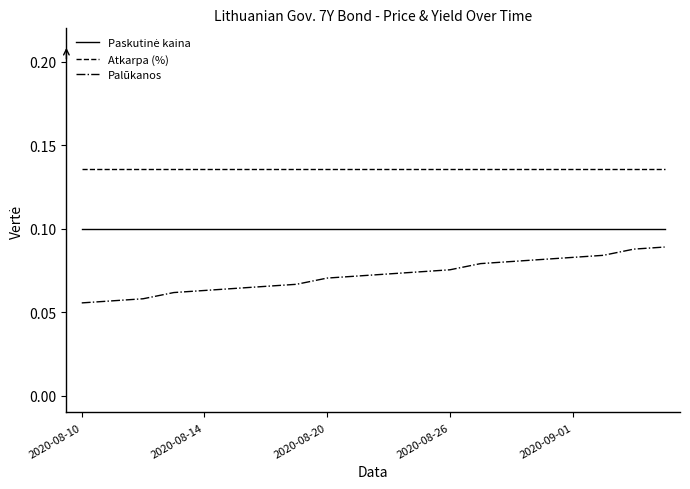

True or false: Atkarpa (%) and Palūkanos cross at least once.

False